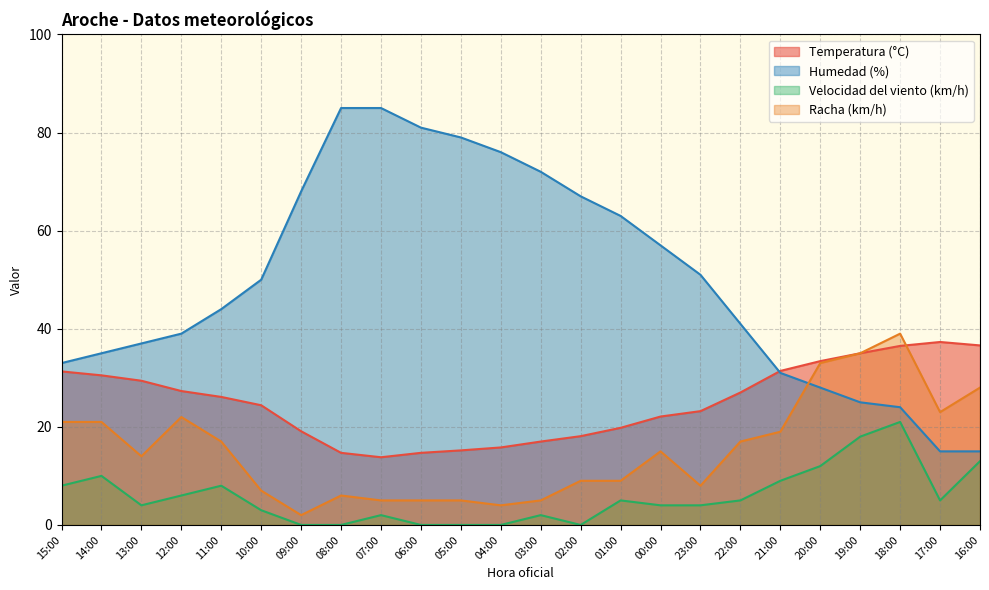

What is the highest value of the Racha (km/h) series?

39.0